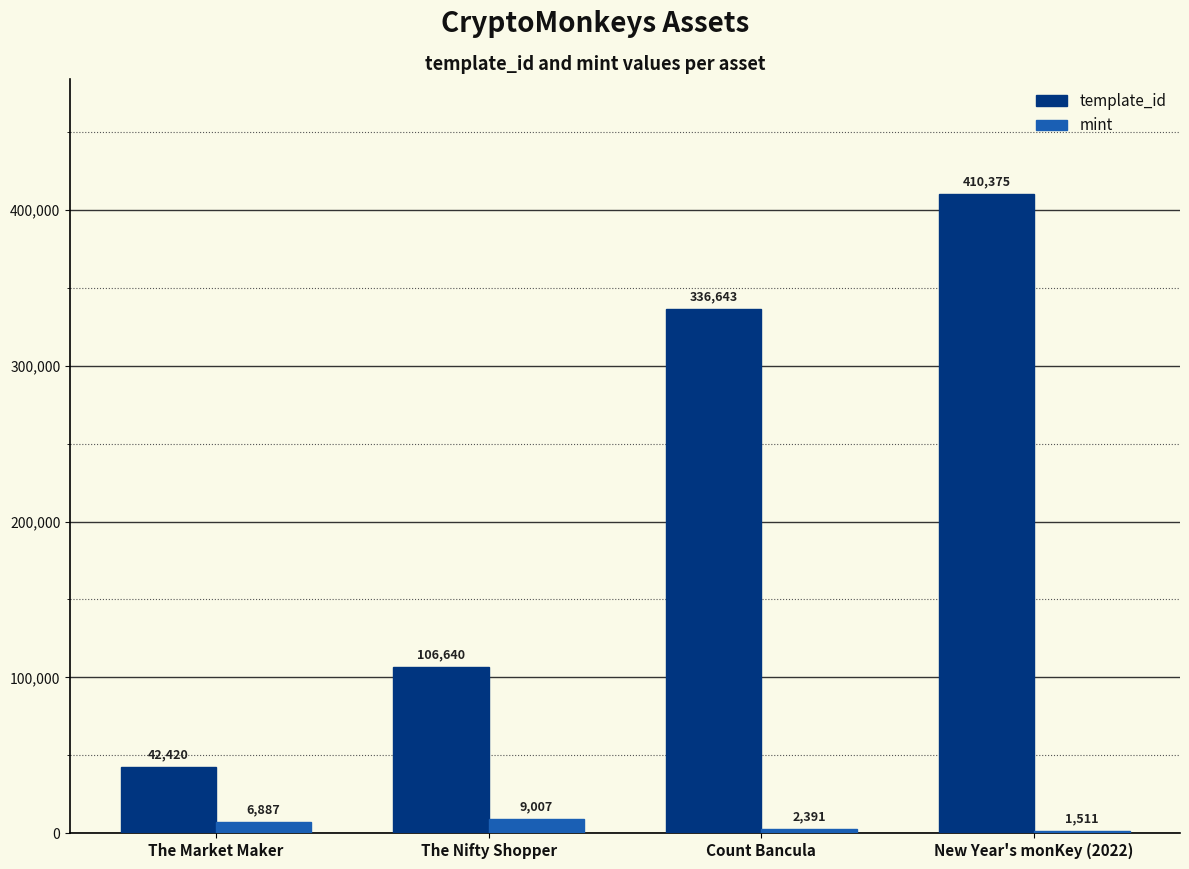

Which category has the highest value across all series?

New Year's monKey (2022)